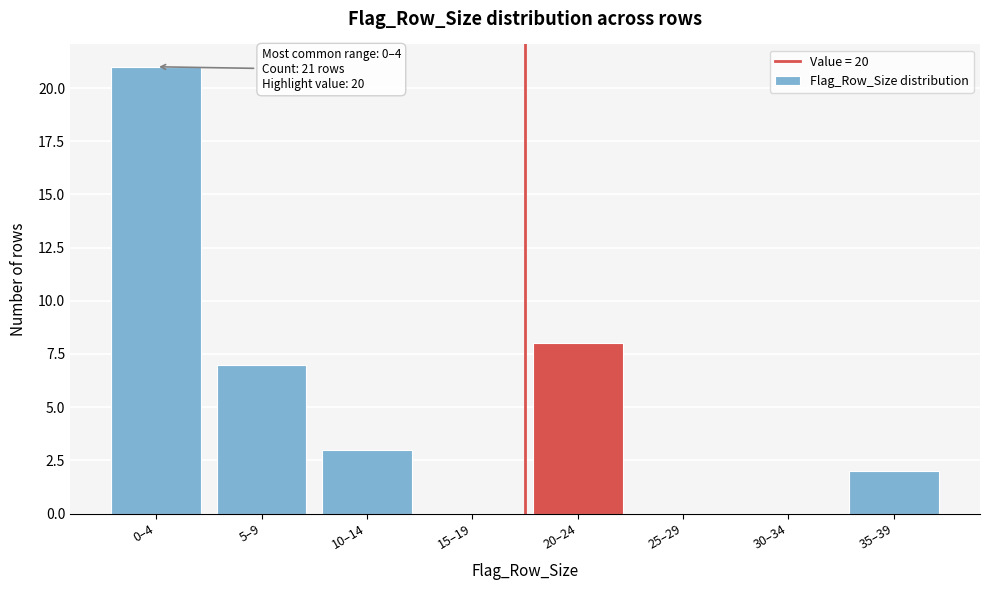

Reading right to left, list all the values displayed in this chart.

35–39=2	30–34=0	25–29=0	20–24=8	15–19=0	10–14=3	5–9=7	0–4=21